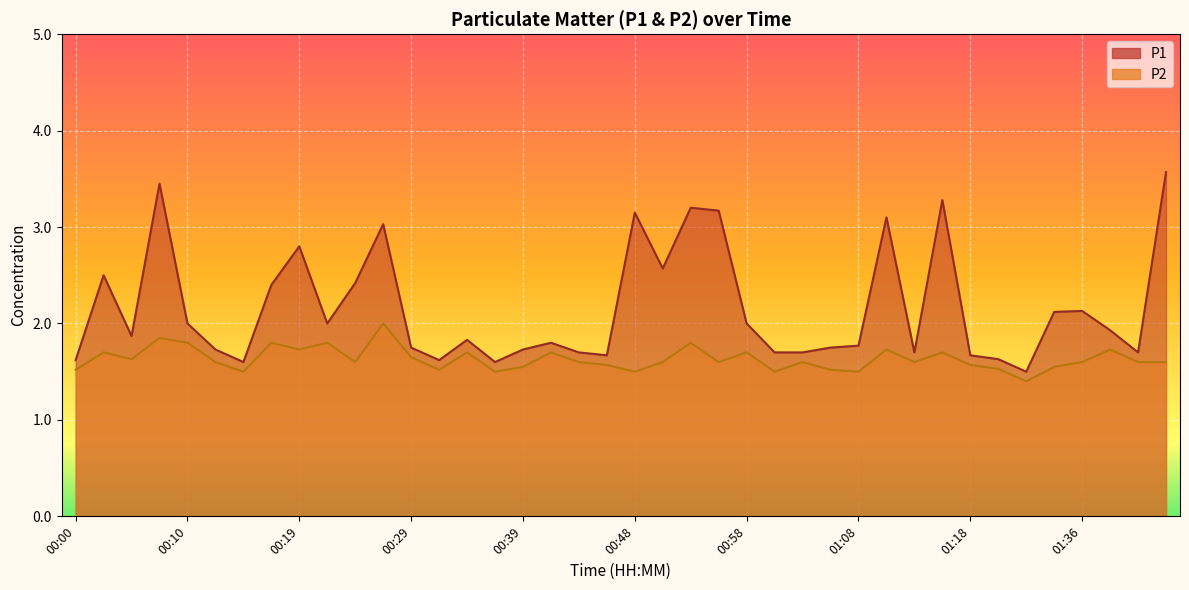

Reading left to right, transcribe all the data shown in this chart.

P1: 00:00=1.6	00:02=2.5	00:05=1.9	00:07=3.5	00:10=2.0	00:12=1.7	00:14=1.6	00:17=2.4	00:19=2.8	00:22=2.0	00:24=2.4	00:27=3.0	00:29=1.8	00:31=1.6	00:34=1.8	00:36=1.6	00:39=1.7	00:41=1.8	00:44=1.7	00:46=1.7	00:48=3.1	00:51=2.6	00:53=3.2	00:56=3.2	00:58=2.0	01:01=1.7	01:03=1.7	01:05=1.8	01:08=1.8	01:10=3.1	01:13=1.7	01:15=3.3	01:18=1.7	01:28=1.6	01:31=1.5	01:33=2.1	01:36=2.1	01:38=1.9	01:41=1.7	01:43=3.6
P2: 00:00=1.5	00:02=1.7	00:05=1.6	00:07=1.9	00:10=1.8	00:12=1.6	00:14=1.5	00:17=1.8	00:19=1.7	00:22=1.8	00:24=1.6	00:27=2.0	00:29=1.6	00:31=1.5	00:34=1.7	00:36=1.5	00:39=1.6	00:41=1.7	00:44=1.6	00:46=1.6	00:48=1.5	00:51=1.6	00:53=1.8	00:56=1.6	00:58=1.7	01:01=1.5	01:03=1.6	01:05=1.5	01:08=1.5	01:10=1.7	01:13=1.6	01:15=1.7	01:18=1.6	01:28=1.5	01:31=1.4	01:33=1.6	01:36=1.6	01:38=1.7	01:41=1.6	01:43=1.6